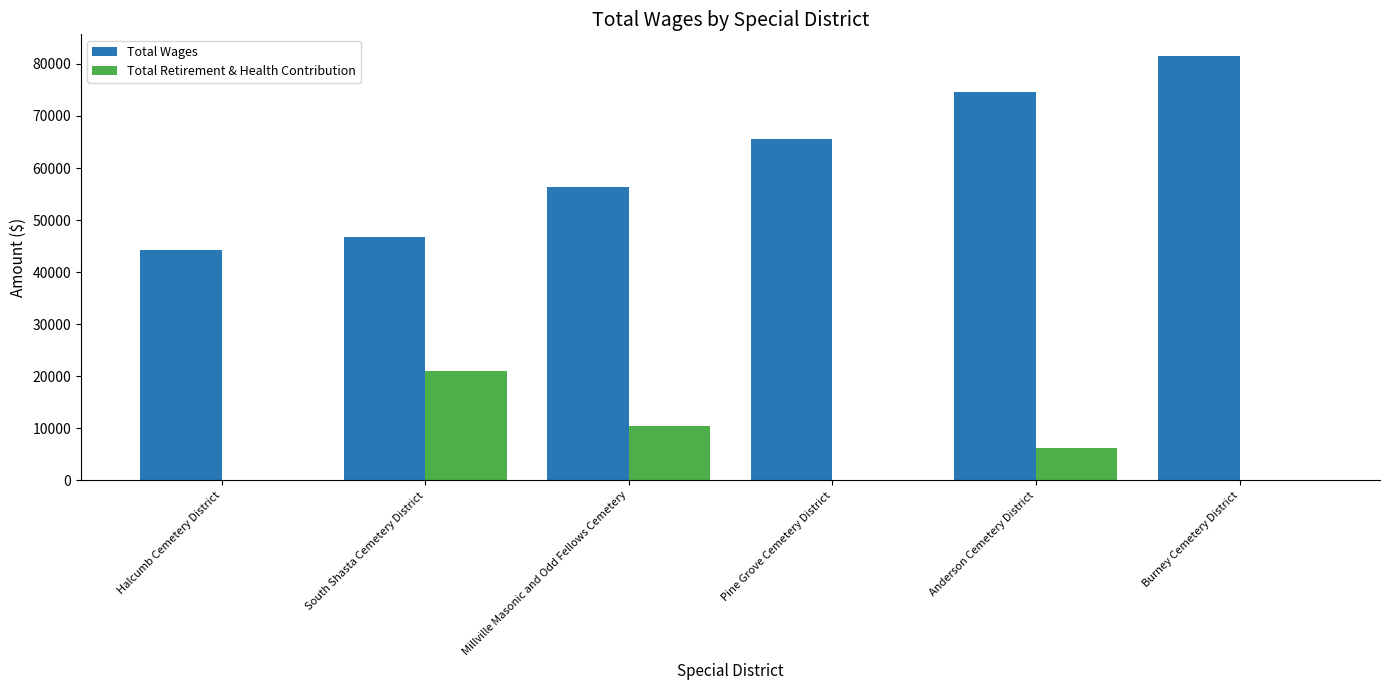

What is the sum of all Total Wages values?

369260